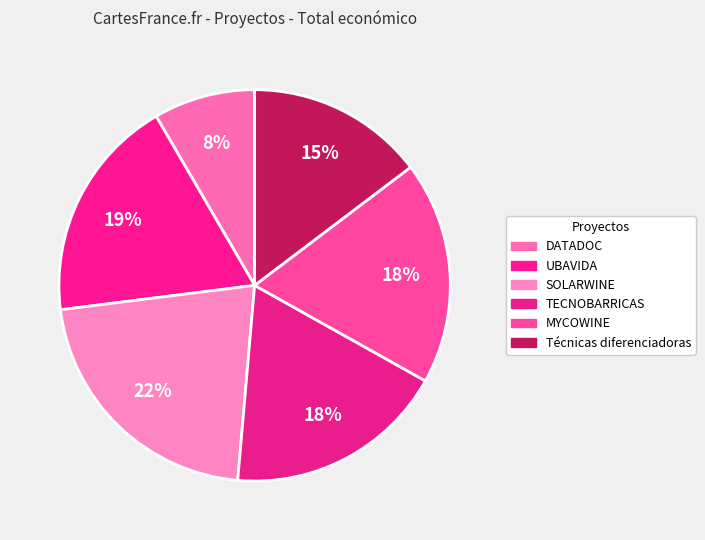

The MYCOWINE slice represents 30% of the pie. True or false?

False